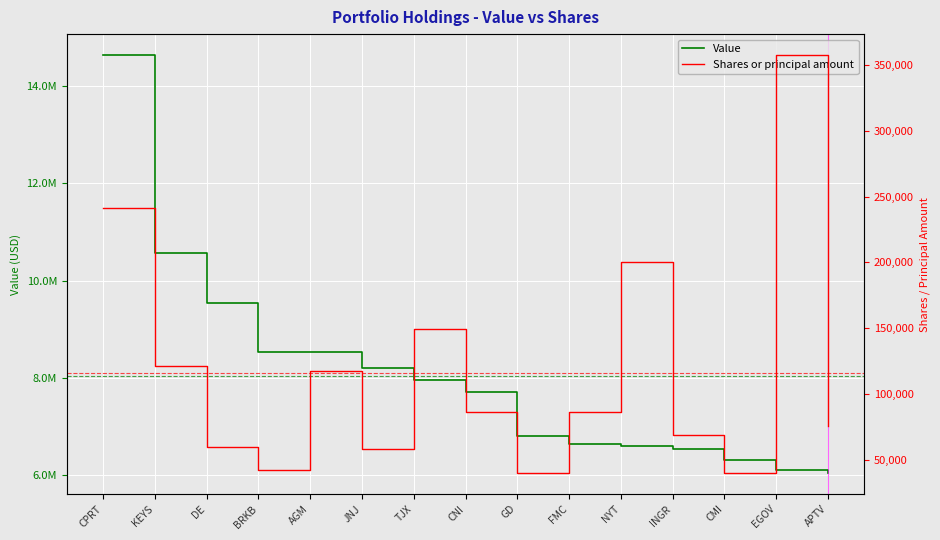

What is the label of the 6th point from the right?

FMC